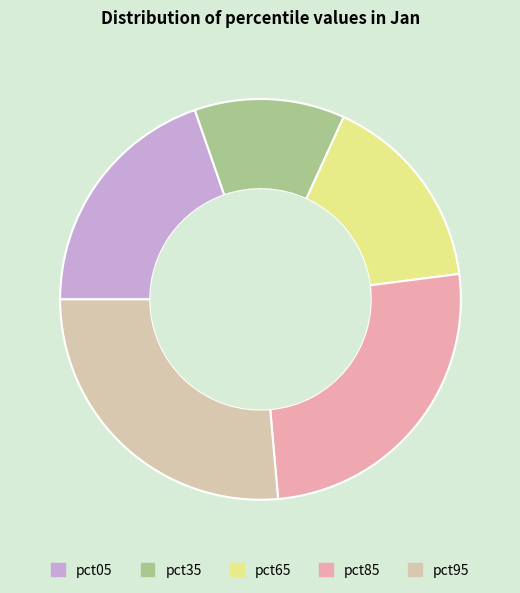

How many segments does this pie chart have?

5